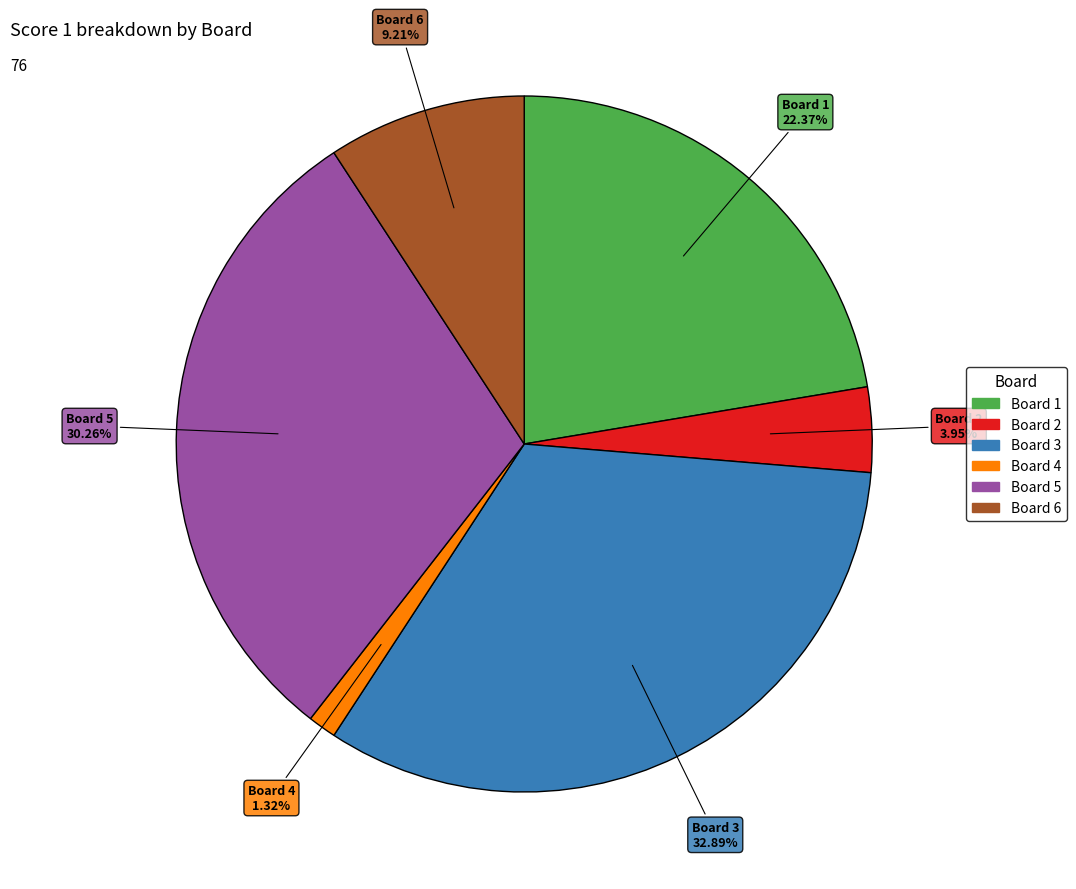

To the nearest percent, what is the average slice percentage?

17%